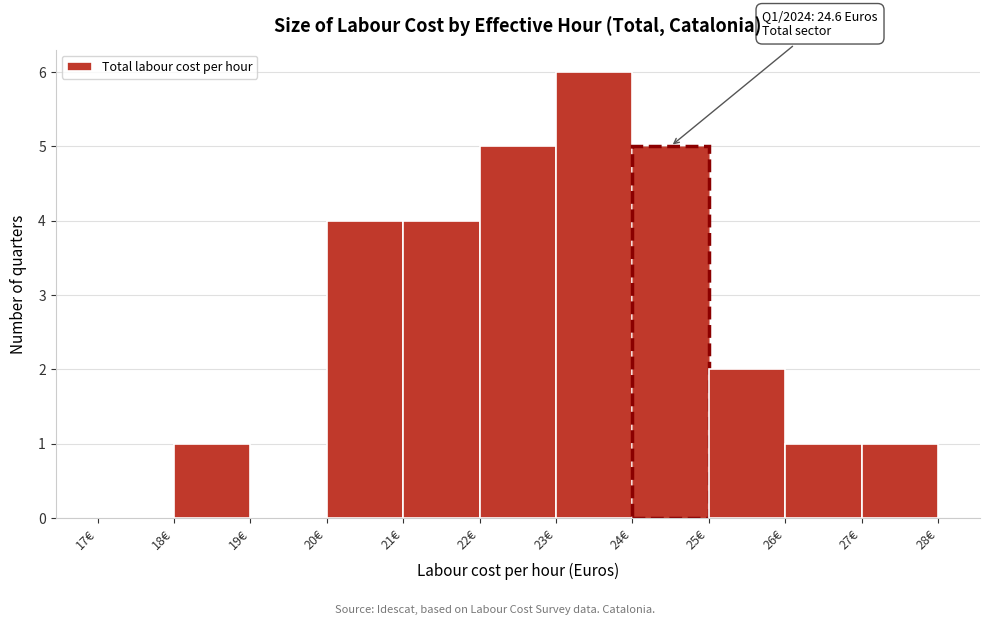

Which range on the x-axis has the tallest bar?

23 to 24